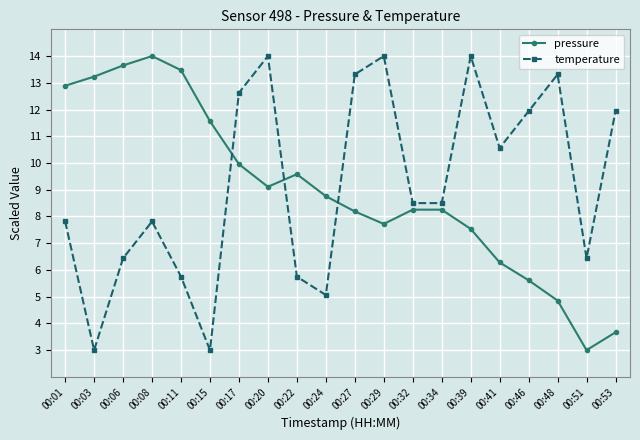

At which category is the sum across all series the highest?

00:20